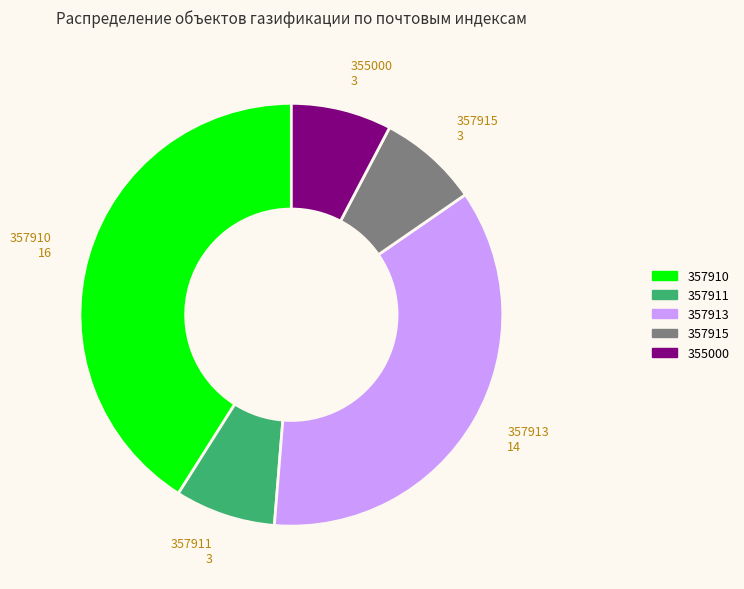

True or false: 357915 accounts for 1% of the total.

False